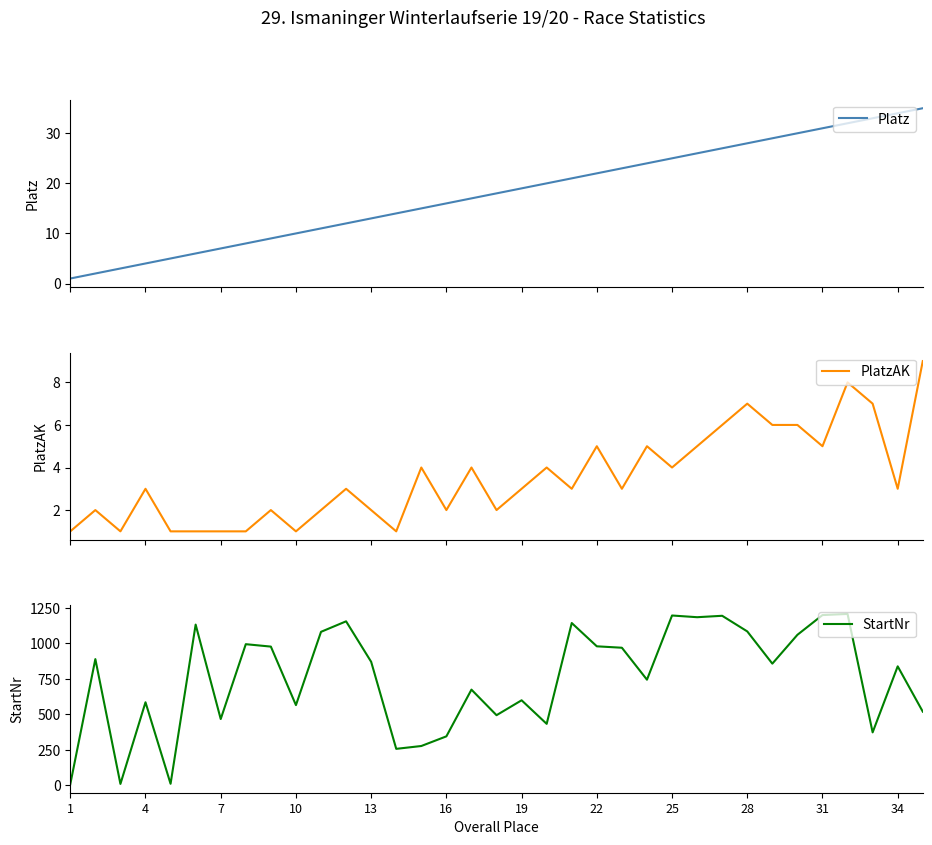

What is the sum of the StartNr values at 31 and 22?

2180